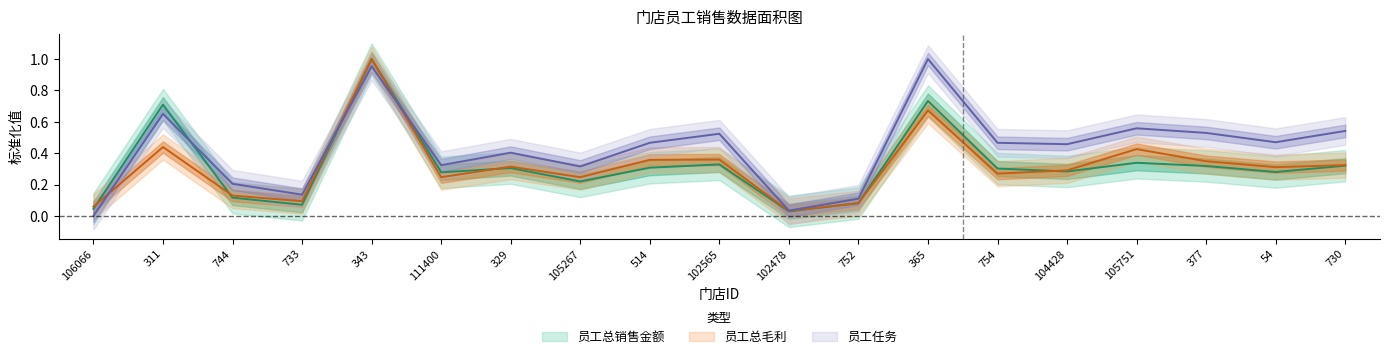

What is the maximum value for 员工总毛利?

1.0